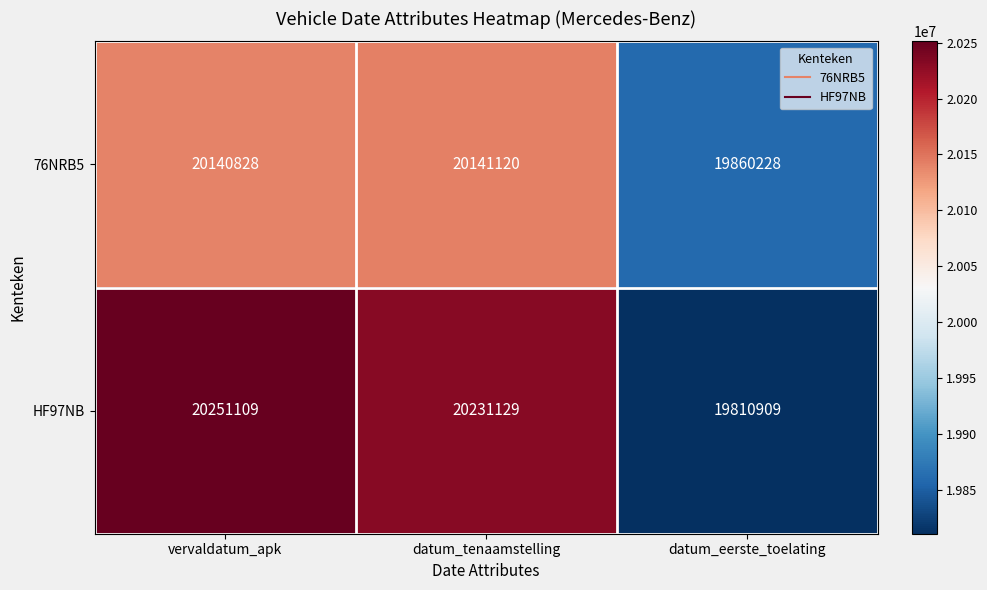

List the series in order of their overall mean, lowest first.

76NRB5, HF97NB